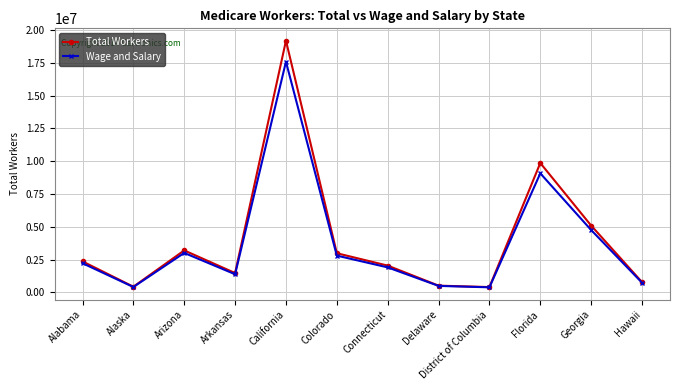

The Total Workers series shows 2359589 at Alabama. True or false?

True